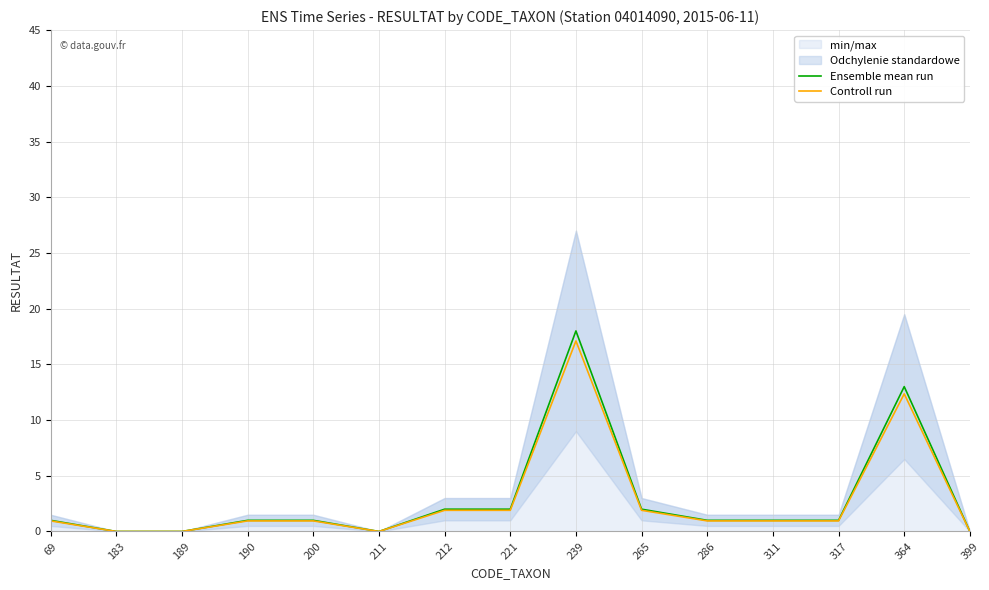

True or false: Controll run and Ensemble mean run cross at least once.

False